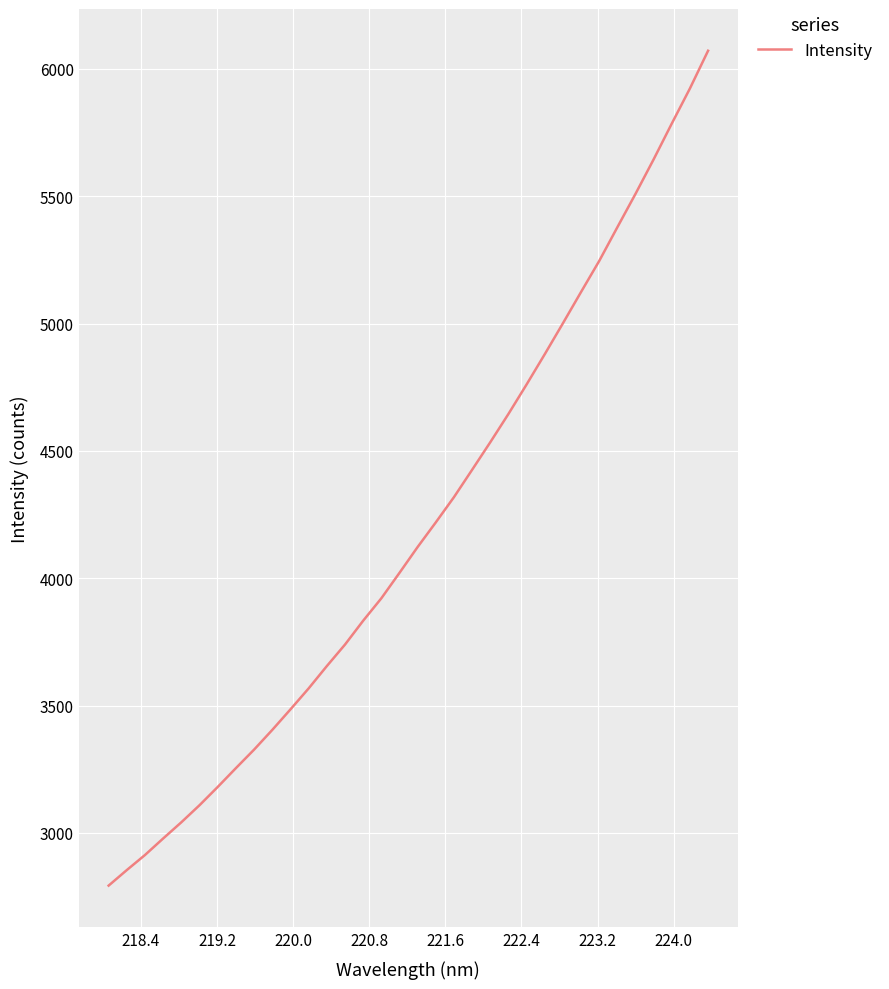

What is the difference between the maximum and minimum values?

3278.1